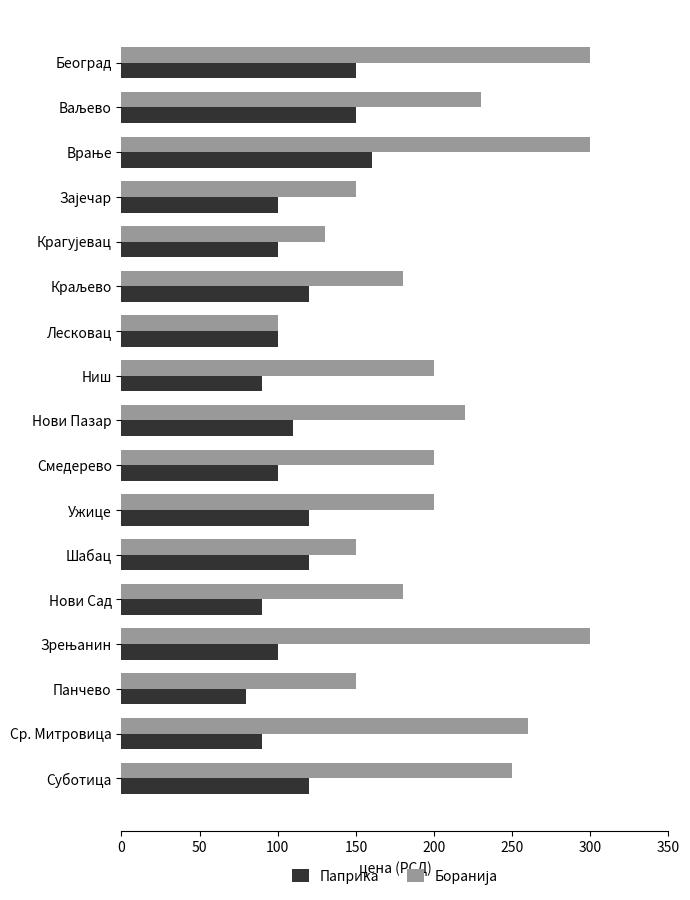

Which category has the lowest value in the Паприка series?

Панчево